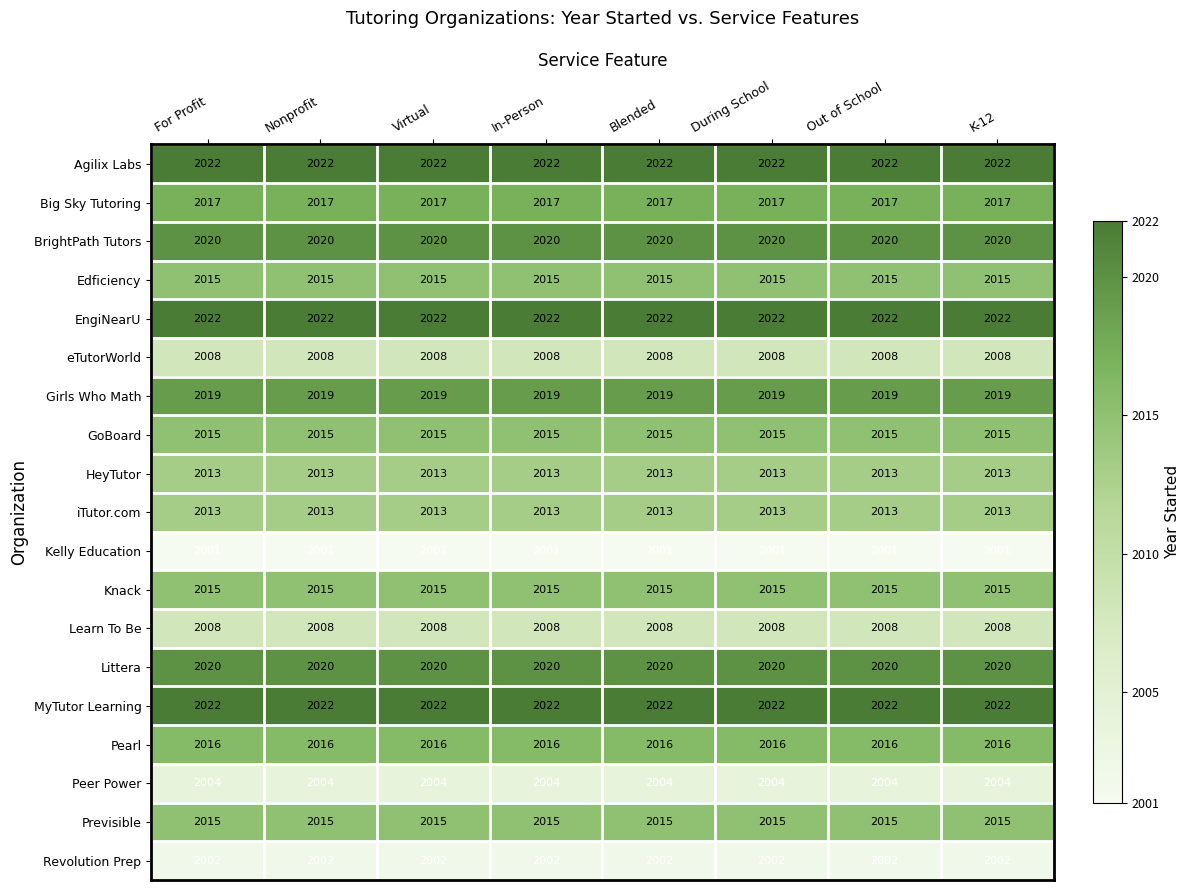

What is the lowest value of the Kelly Education series?

2001